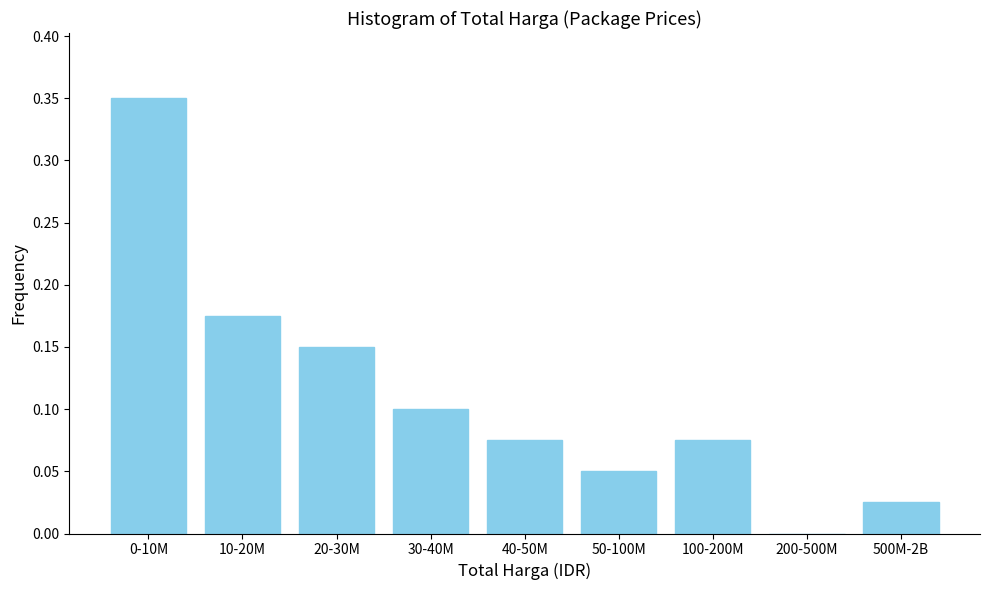

The value at 30-40M is 0.1. True or false?

True